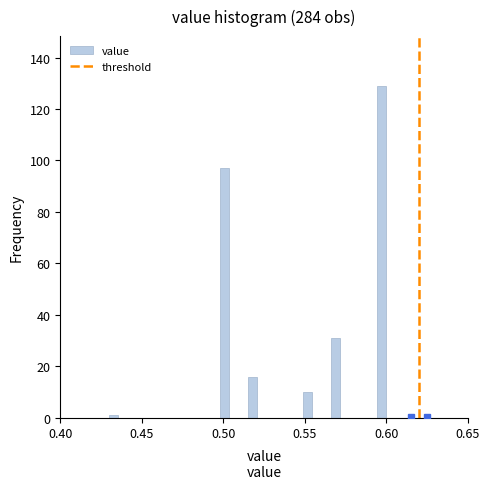

Around what value on the x-axis is the tallest bar? Give the approximate position of its centre, as read against the axis.

0.595